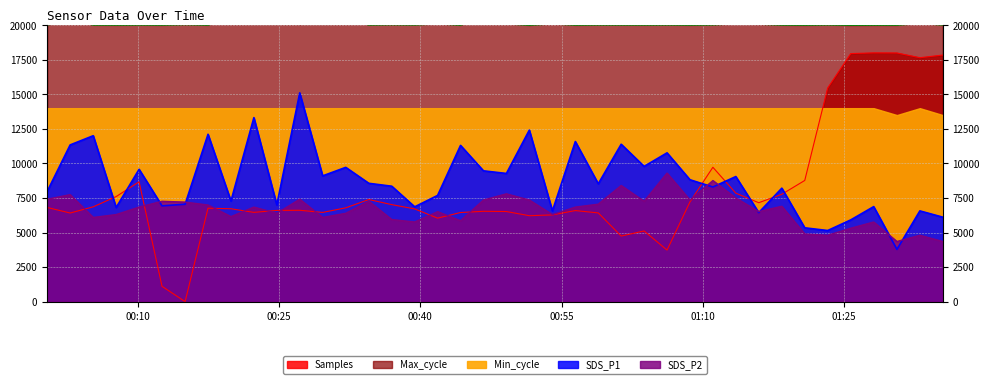

Reading right to left, what are all the values shown in this chart?

Samples: 2023/12/30 01:35:28=17843.3	2023/12/30 01:33:02=17651.6	2023/12/30 01:30:36=17994.2	2023/12/30 01:28:08=18000.0	2023/12/30 01:25:42=17950.0	2023/12/30 01:23:15=15458.4	2023/12/30 01:20:49=8768.9	2023/12/30 01:18:23=7768.4	2023/12/30 01:15:56=7157.4	2023/12/30 01:13:30=7848.9	2023/12/30 01:11:04=9722.5	2023/12/30 01:08:38=7214.5	2023/12/30 01:06:12=3729.5	2023/12/30 01:03:46=5114.7	2023/12/30 01:01:20=4743.3	2023/12/30 00:58:54=6419.4	2023/12/30 00:56:28=6588.5	2023/12/30 00:54:02=6276.4	2023/12/30 00:51:35=6217.1	2023/12/30 00:49:09=6519.9	2023/12/30 00:46:43=6536.7	2023/12/30 00:44:17=6448.6	2023/12/30 00:41:51=6040.4	2023/12/30 00:39:25=6708.5	2023/12/30 00:36:59=7018.8	2023/12/30 00:34:33=7388.1	2023/12/30 00:32:06=6787.3	2023/12/30 00:29:39=6455.7	2023/12/30 00:27:13=6609.3	2023/12/30 00:24:47=6600.0	2023/12/30 00:22:21=6458.4	2023/12/30 00:19:55=6719.6	2023/12/30 00:17:29=6761.6	2023/12/30 00:15:03=0.0	2023/12/30 00:12:36=1107.7	2023/12/30 00:10:10=8671.5	2023/12/30 00:07:44=7602.8	2023/12/30 00:05:18=6861.2	2023/12/30 00:02:51=6411.4	2023/12/30 00:00:25=6812.5
Max_cycle: 2023/12/30 01:35:28=20033.0	2023/12/30 01:33:02=20139.0	2023/12/30 01:30:36=20019.0	2023/12/30 01:28:08=20020.0	2023/12/30 01:25:42=20012.0	2023/12/30 01:23:15=20038.0	2023/12/30 01:20:49=20019.0	2023/12/30 01:18:23=20027.0	2023/12/30 01:15:56=20088.0	2023/12/30 01:13:30=20119.0	2023/12/30 01:11:04=20039.0	2023/12/30 01:08:38=20023.0	2023/12/30 01:06:12=20035.0	2023/12/30 01:03:46=20028.0	2023/12/30 01:01:20=20031.0	2023/12/30 00:58:54=20034.0	2023/12/30 00:56:28=20023.0	2023/12/30 00:54:02=20107.0	2023/12/30 00:51:35=20016.0	2023/12/30 00:49:09=20110.0	2023/12/30 00:46:43=20441.0	2023/12/30 00:44:17=20023.0	2023/12/30 00:41:51=20110.0	2023/12/30 00:39:25=20035.0	2023/12/30 00:36:59=20051.0	2023/12/30 00:34:33=20031.0	2023/12/30 00:32:06=20470.0	2023/12/30 00:29:39=20434.0	2023/12/30 00:27:13=20073.0	2023/12/30 00:24:47=20391.0	2023/12/30 00:22:21=20099.0	2023/12/30 00:19:55=20492.0	2023/12/30 00:17:29=20023.0	2023/12/30 00:15:03=20058.0	2023/12/30 00:12:36=20023.0	2023/12/30 00:10:10=20031.0	2023/12/30 00:07:44=20023.0	2023/12/30 00:05:18=20027.0	2023/12/30 00:02:51=20386.0	2023/12/30 00:00:25=20028.0
SDS_P1: 2023/12/30 01:35:28=6111.0	2023/12/30 01:33:02=6566.0	2023/12/30 01:30:36=3780.0	2023/12/30 01:28:08=6874.0	2023/12/30 01:25:42=5915.0	2023/12/30 01:23:15=5145.0	2023/12/30 01:20:49=5341.0	2023/12/30 01:18:23=8211.0	2023/12/30 01:15:56=6440.0	2023/12/30 01:13:30=9051.0	2023/12/30 01:11:04=8295.0	2023/12/30 01:08:38=8820.0	2023/12/30 01:06:12=10766.0	2023/12/30 01:03:46=9786.0	2023/12/30 01:01:20=11389.0	2023/12/30 00:58:54=8526.0	2023/12/30 00:56:28=11585.0	2023/12/30 00:54:02=6566.0	2023/12/30 00:51:35=12411.0	2023/12/30 00:49:09=9275.0	2023/12/30 00:46:43=9464.0	2023/12/30 00:44:17=11305.0	2023/12/30 00:41:51=7686.0	2023/12/30 00:39:25=6860.0	2023/12/30 00:36:59=8351.0	2023/12/30 00:34:33=8561.0	2023/12/30 00:32:06=9716.0	2023/12/30 00:29:39=9100.0	2023/12/30 00:27:13=15106.0	2023/12/30 00:24:47=7000.0	2023/12/30 00:22:21=13314.0	2023/12/30 00:19:55=7280.0	2023/12/30 00:17:29=12110.0	2023/12/30 00:15:03=7049.0	2023/12/30 00:12:36=6930.0	2023/12/30 00:10:10=9576.0	2023/12/30 00:07:44=6811.0	2023/12/30 00:05:18=12005.0	2023/12/30 00:02:51=11340.0	2023/12/30 00:00:25=7980.0
SDS_P2: 2023/12/30 01:35:28=4350.0	2023/12/30 01:33:02=4800.0	2023/12/30 01:30:36=4350.0	2023/12/30 01:28:08=5760.0	2023/12/30 01:25:42=5310.0	2023/12/30 01:23:15=4800.0	2023/12/30 01:20:49=4890.0	2023/12/30 01:18:23=6900.0	2023/12/30 01:15:56=6510.0	2023/12/30 01:13:30=7500.0	2023/12/30 01:11:04=8760.0	2023/12/30 01:08:38=7350.0	2023/12/30 01:06:12=9300.0	2023/12/30 01:03:46=7260.0	2023/12/30 01:01:20=8400.0	2023/12/30 00:58:54=7050.0	2023/12/30 00:56:28=6840.0	2023/12/30 00:54:02=6300.0	2023/12/30 00:51:35=7350.0	2023/12/30 00:49:09=7800.0	2023/12/30 00:46:43=7350.0	2023/12/30 00:44:17=5850.0	2023/12/30 00:41:51=6510.0	2023/12/30 00:39:25=5760.0	2023/12/30 00:36:59=5940.0	2023/12/30 00:34:33=7260.0	2023/12/30 00:32:06=6390.0	2023/12/30 00:29:39=6090.0	2023/12/30 00:27:13=7410.0	2023/12/30 00:24:47=6390.0	2023/12/30 00:22:21=6840.0	2023/12/30 00:19:55=6150.0	2023/12/30 00:17:29=6990.0	2023/12/30 00:15:03=7200.0	2023/12/30 00:12:36=7260.0	2023/12/30 00:10:10=6840.0	2023/12/30 00:07:44=6300.0	2023/12/30 00:05:18=6090.0	2023/12/30 00:02:51=7740.0	2023/12/30 00:00:25=7410.0